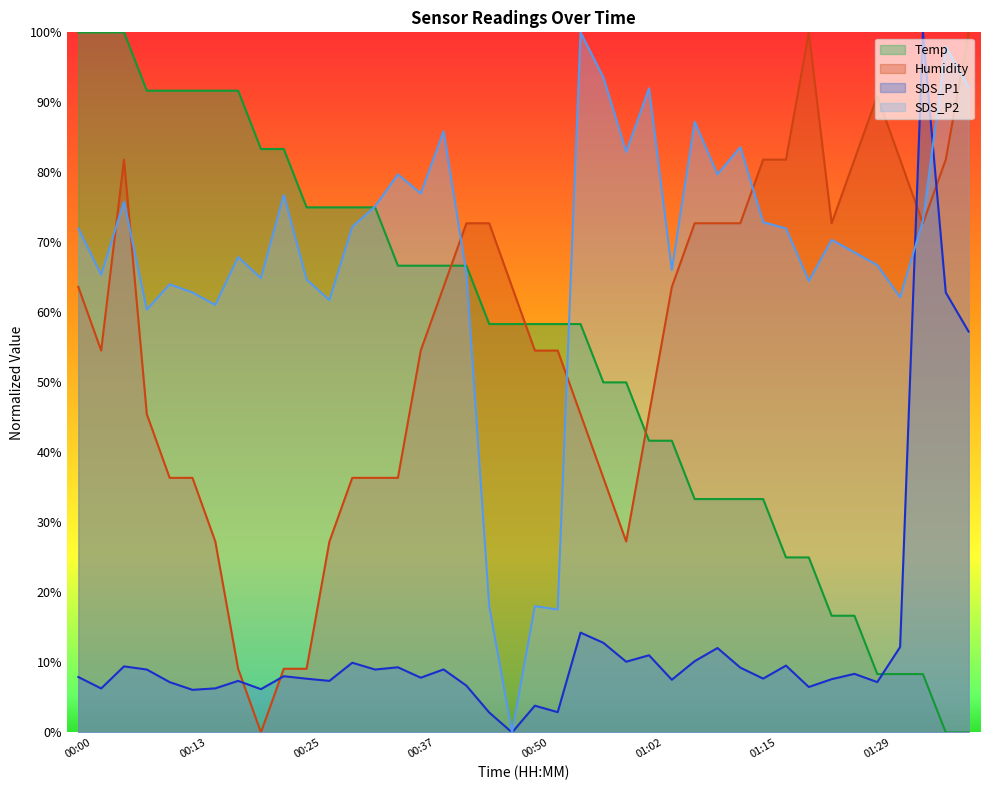

What position from the left is 01:02?

26